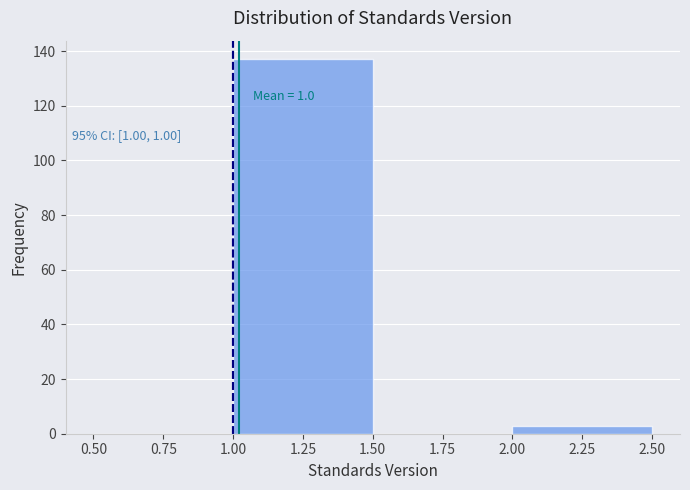

Over which range of the x-axis is the bar tallest?

1.00 to 1.50